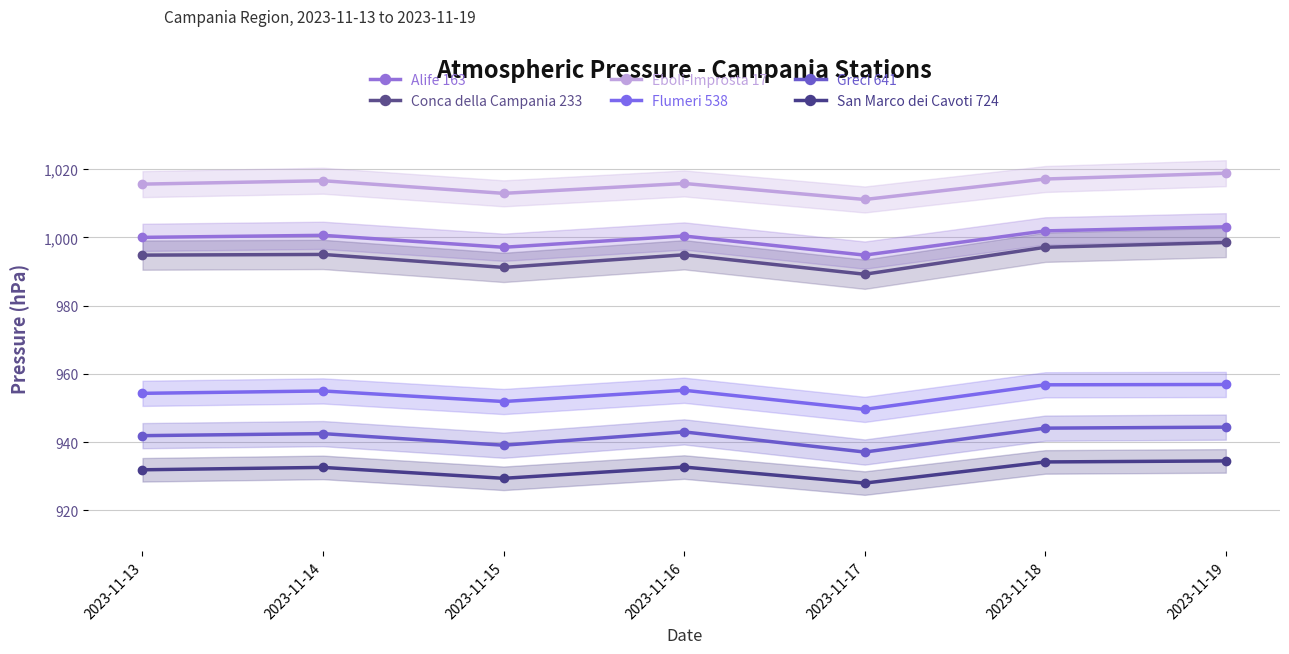

Where is Conca della Campania 233 nearest to the value 993?

2023-11-13